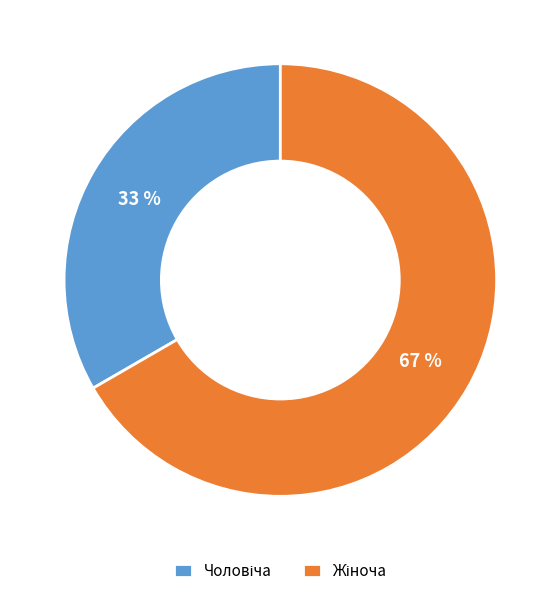

To the nearest percent, what is the average slice percentage?

50%